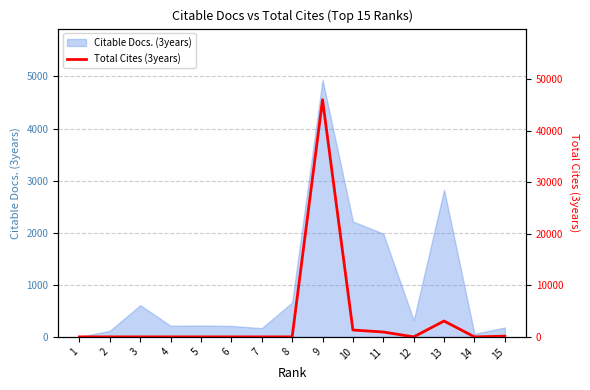

Reading right to left, transcribe all the data shown in this chart.

132	0	3079	0	945	1330	46049	0	0	0	0	0	0	0	0